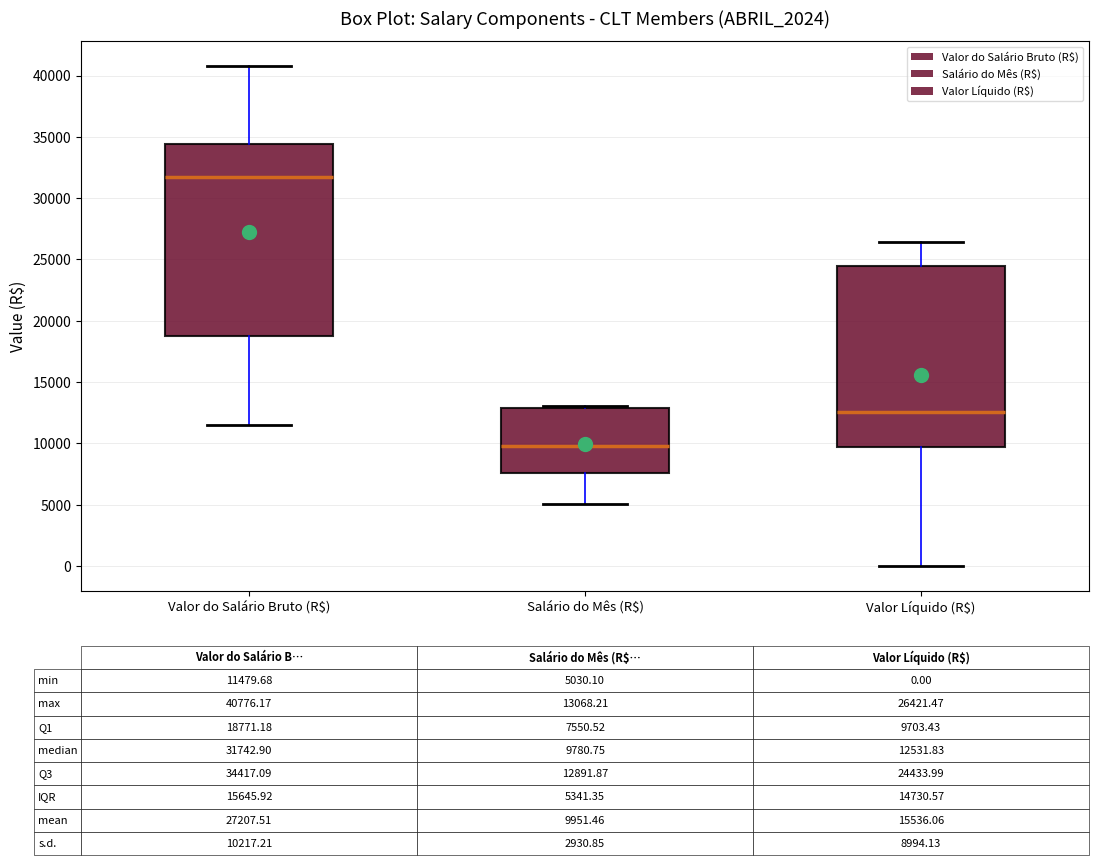

Which box has the highest median line?

Valor do Salário Bruto (R$)